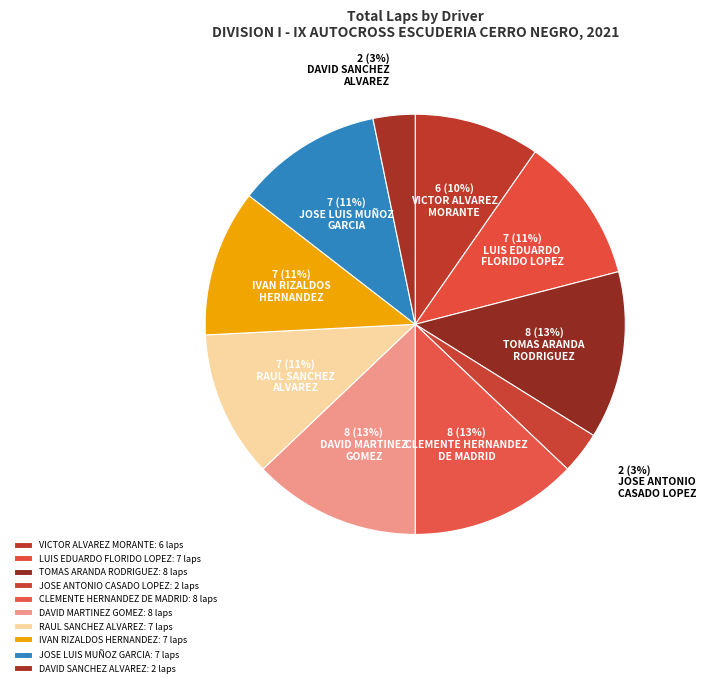

Which slice is the largest?

TOMAS ARANDA RODRIGUEZ